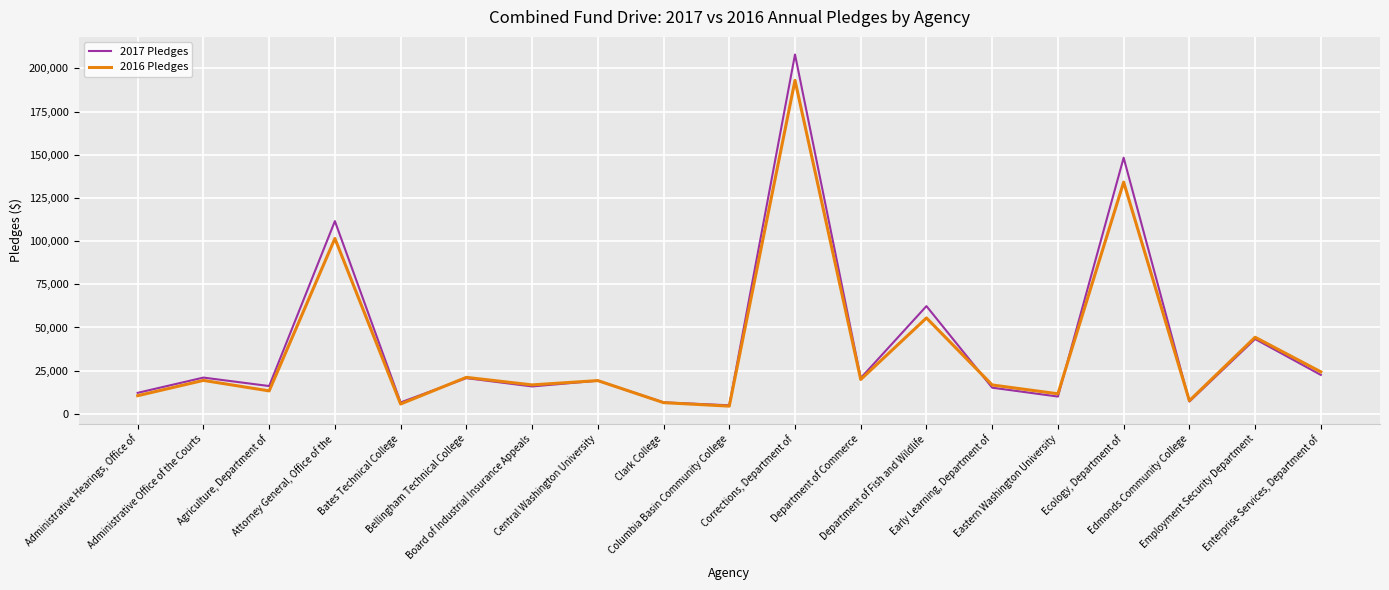

Which series has the widest spread of values?

2017 Pledges